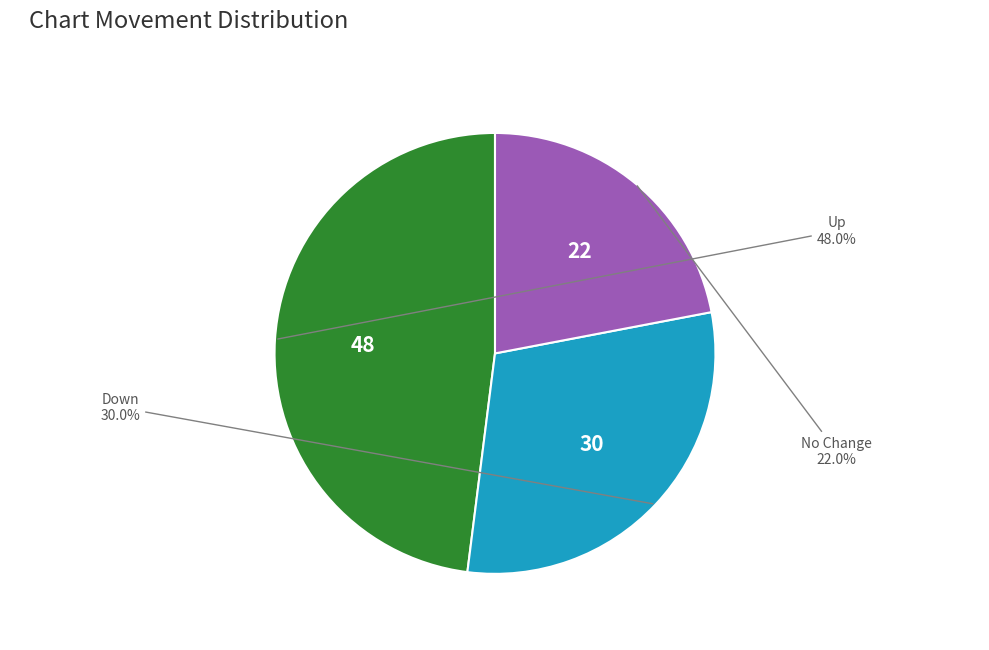

Does any single category account for the majority?

No